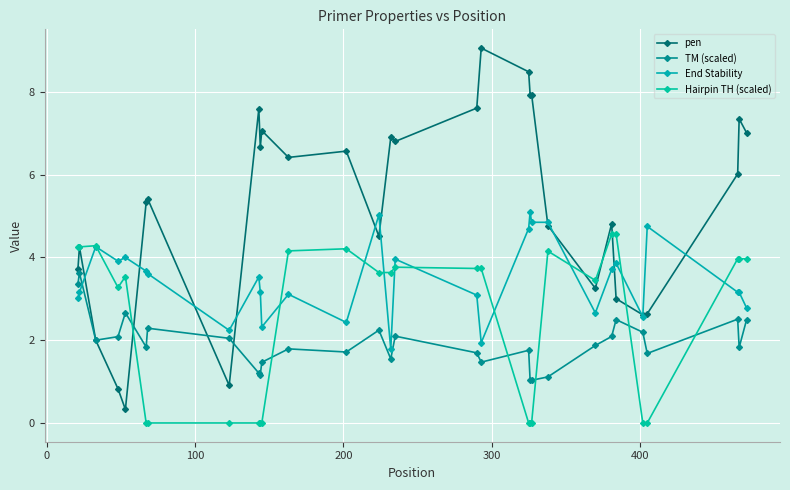

Which series ends up on top after the final intersection of TM (scaled) and pen?

pen